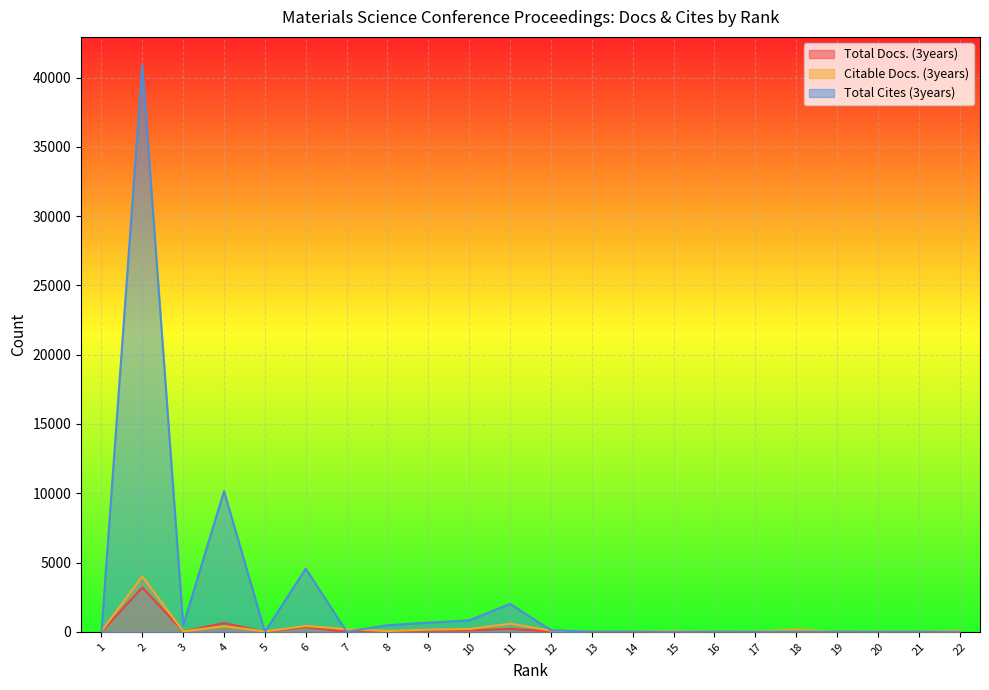

Which series ends up on top after the final intersection of Total Docs. (3years) and Citable Docs. (3years)?

Citable Docs. (3years)